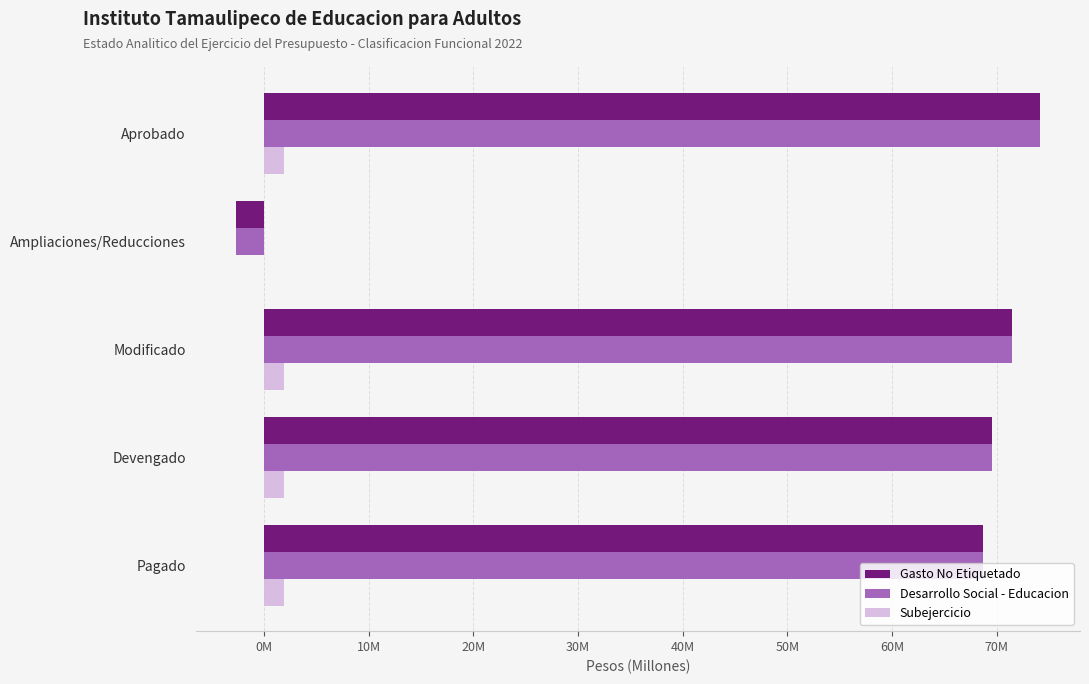

Rank the series by their maximum value, from highest to lowest.

Gasto No Etiquetado, Desarrollo Social - Educacion, Subejercicio